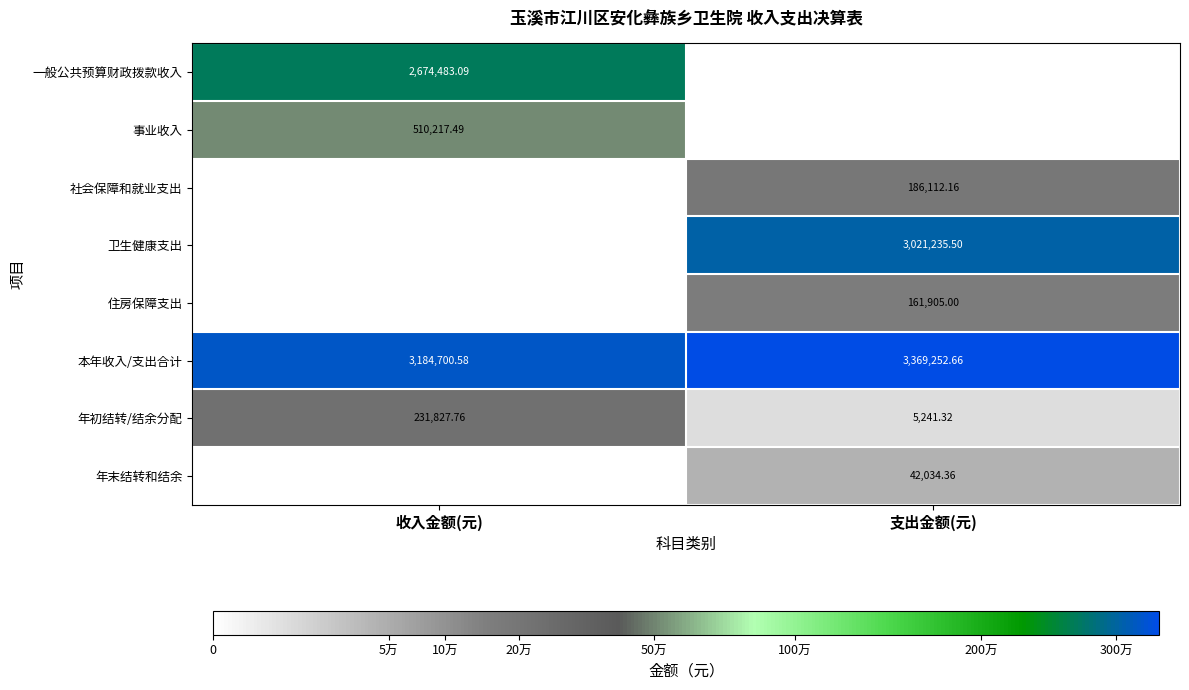

At which category is the sum across all series the highest?

支出金额(元)